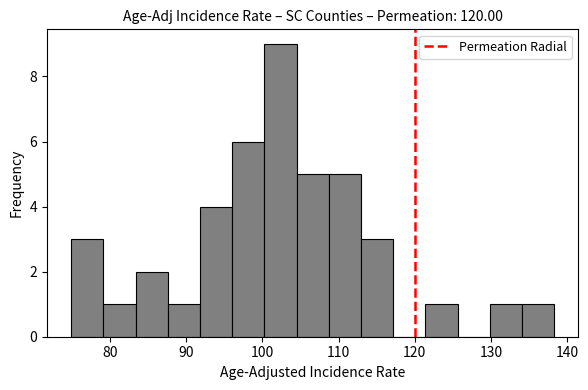

What is the height of the bar covering 79 to 83 on the x-axis? Neither the bar edges nor the heights are printed on the chart, so give them approximately, as read against the axes.

1